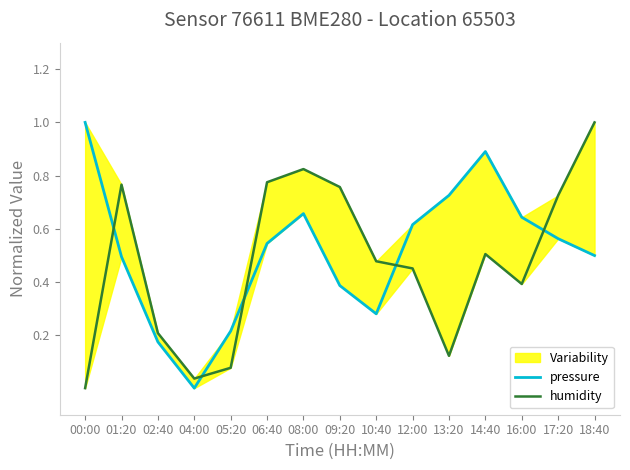

What is the maximum value for pressure?

1.0